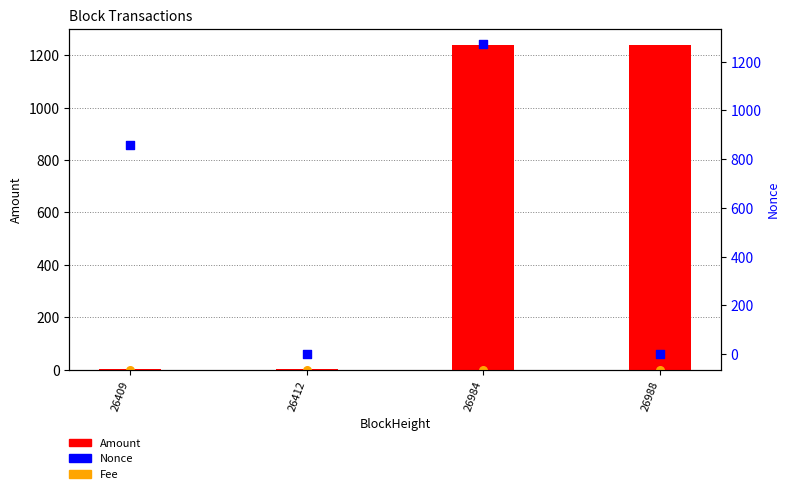

Is the value of Nonce at 26984 greater than the value of Amount at 26988?

Yes